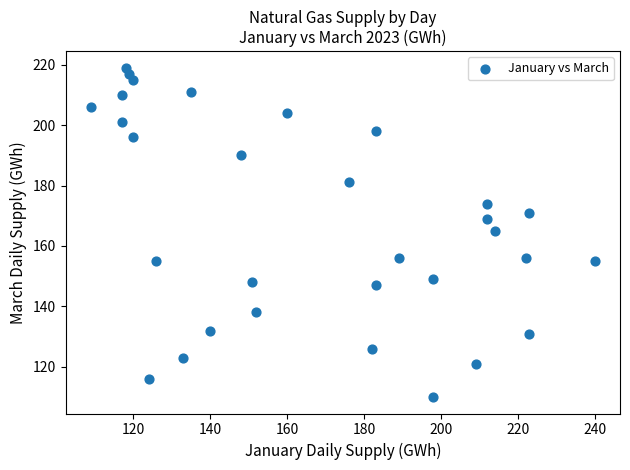

What is the range of Y values (max minus min)?

109